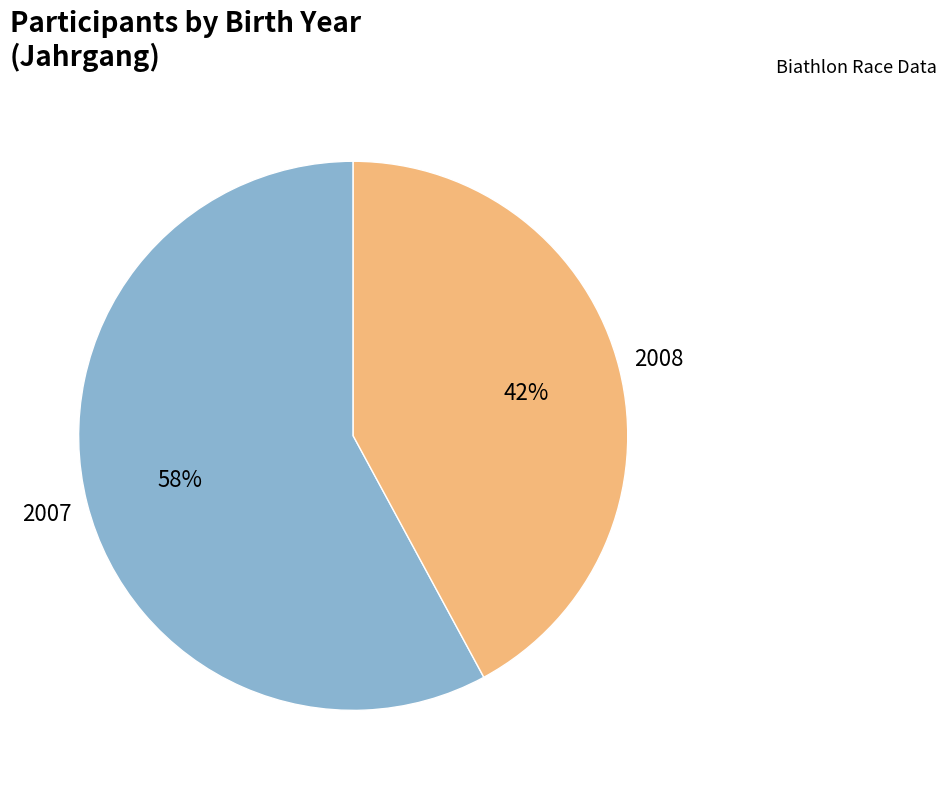

Which slice is the largest?

2007